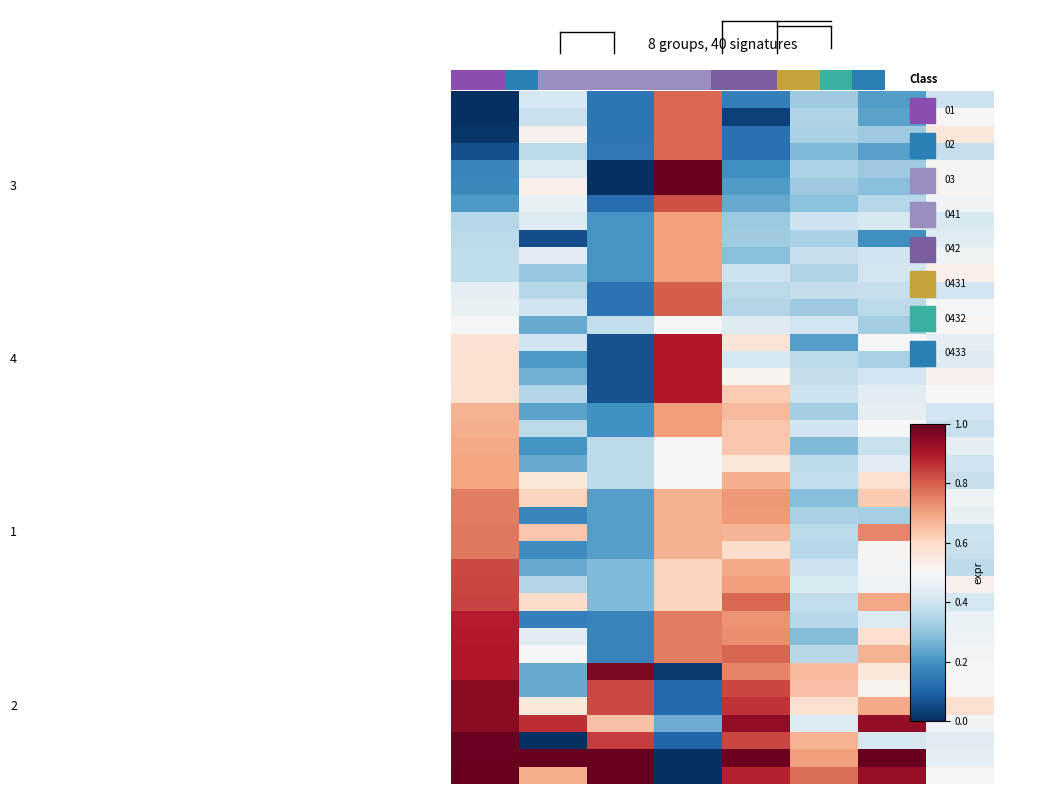

Which category has the highest value across all series?

6